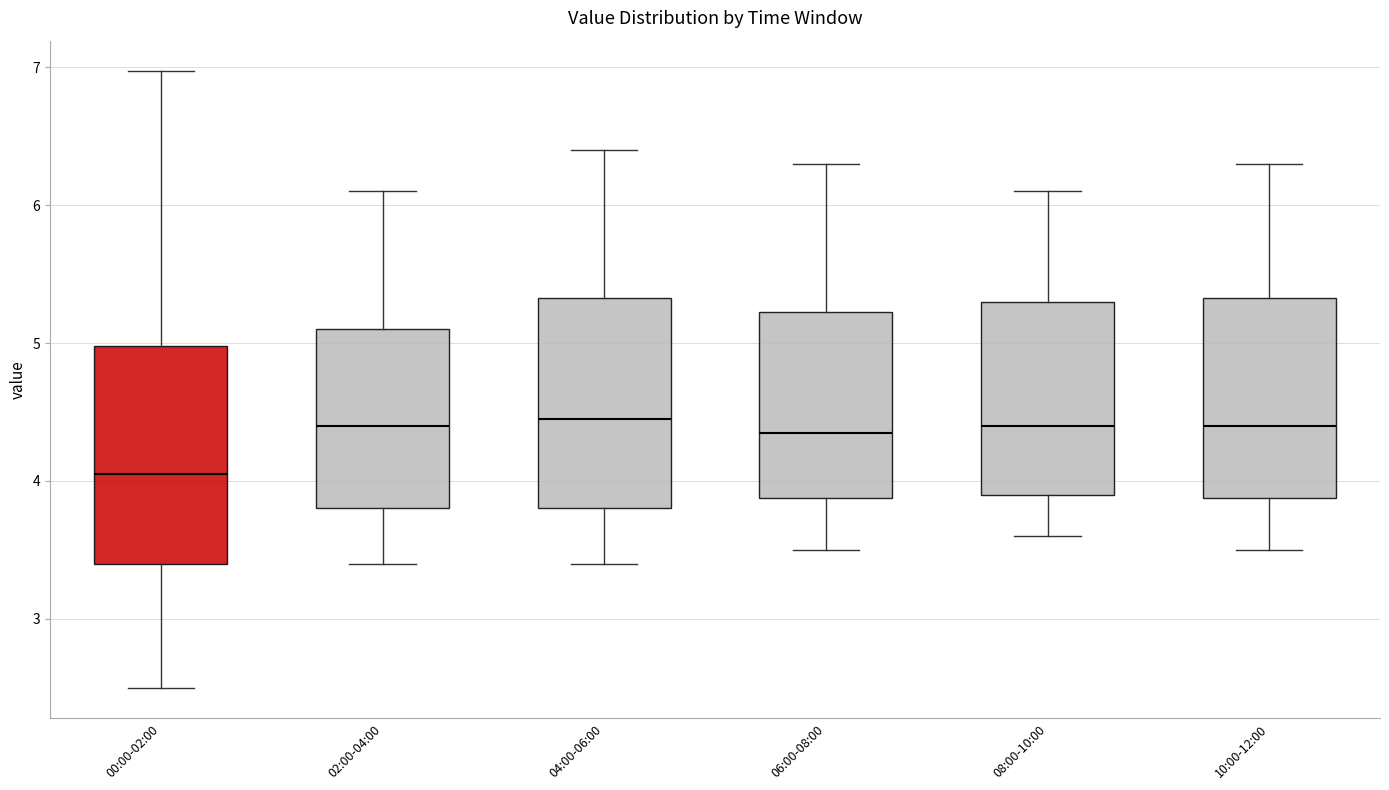

Reading left to right, transcribe this box plot: for each box, give where its median line is, the range the box spans, and where its two whiskers end, as read against the y-axis. The values are not printed on the chart, so give them approximately, as read against the axis.

00:00-02:00: median 4.1, box 3.4 to 5.0, whiskers 2.5 to 7.0
02:00-04:00: median 4.4, box 3.8 to 5.1, whiskers 3.4 to 6.1
04:00-06:00: median 4.5, box 3.8 to 5.3, whiskers 3.4 to 6.4
06:00-08:00: median 4.4, box 3.9 to 5.2, whiskers 3.5 to 6.3
08:00-10:00: median 4.4, box 3.9 to 5.3, whiskers 3.6 to 6.1
10:00-12:00: median 4.4, box 3.9 to 5.3, whiskers 3.5 to 6.3